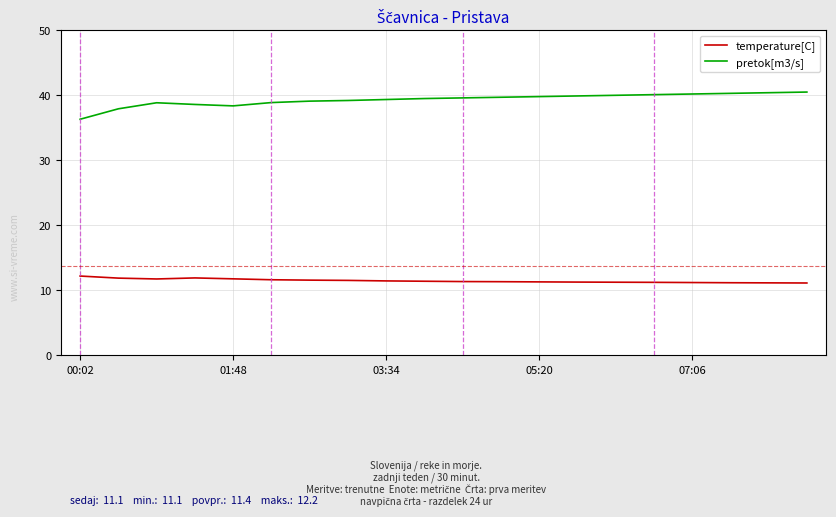

True or false: temperature[C] and pretok[m3/s] cross at least once.

False